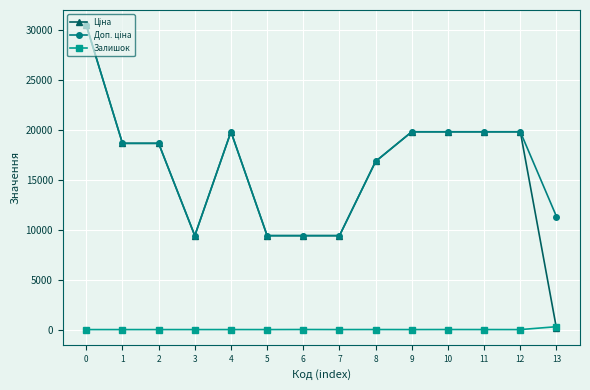

What is the spread (max minus min) of values at 5?

9416.9